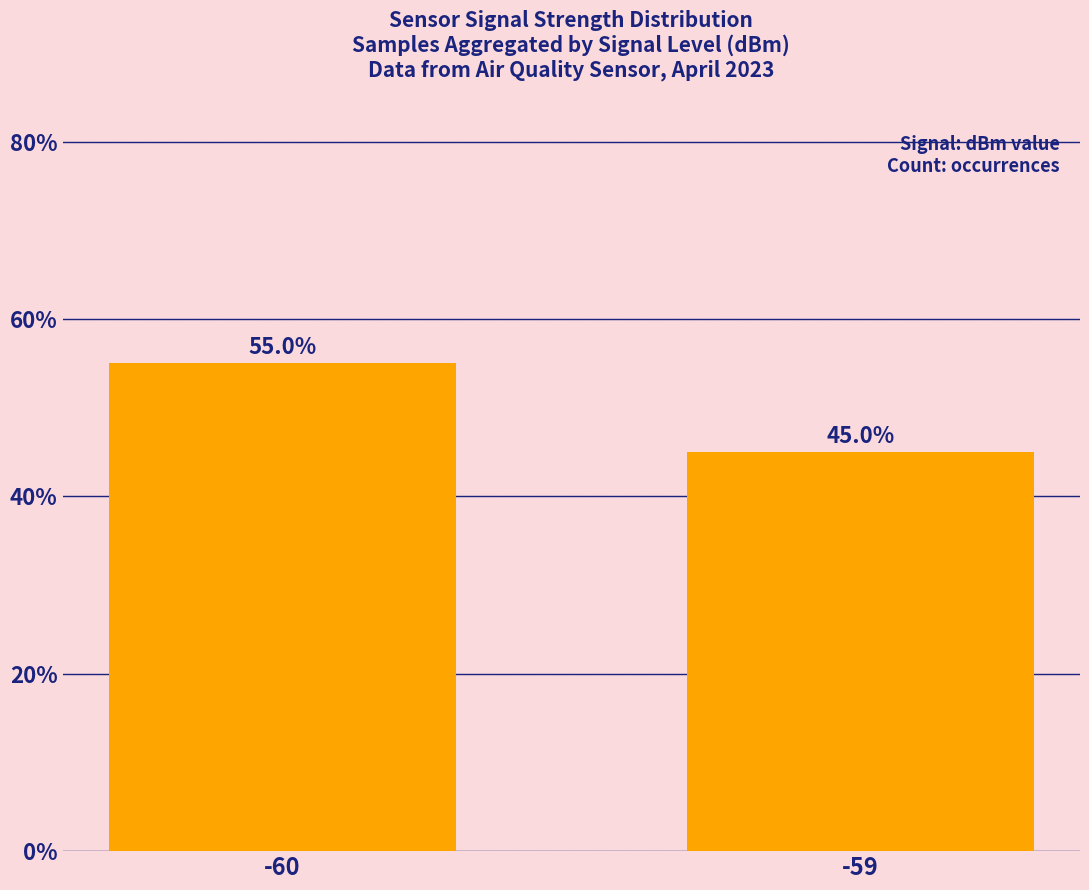

The chart shows a value of 91.4 at -60. True or false?

False